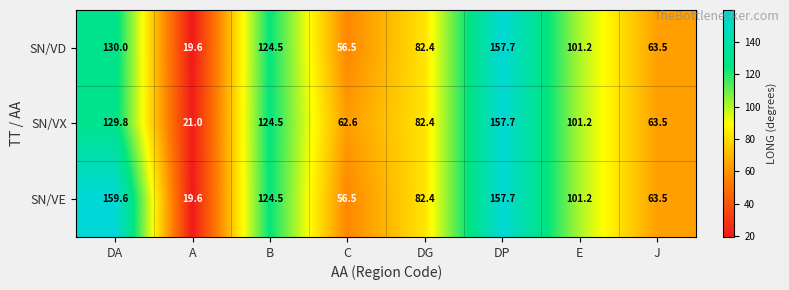

How many values in the SN/VD series are below 101?

4